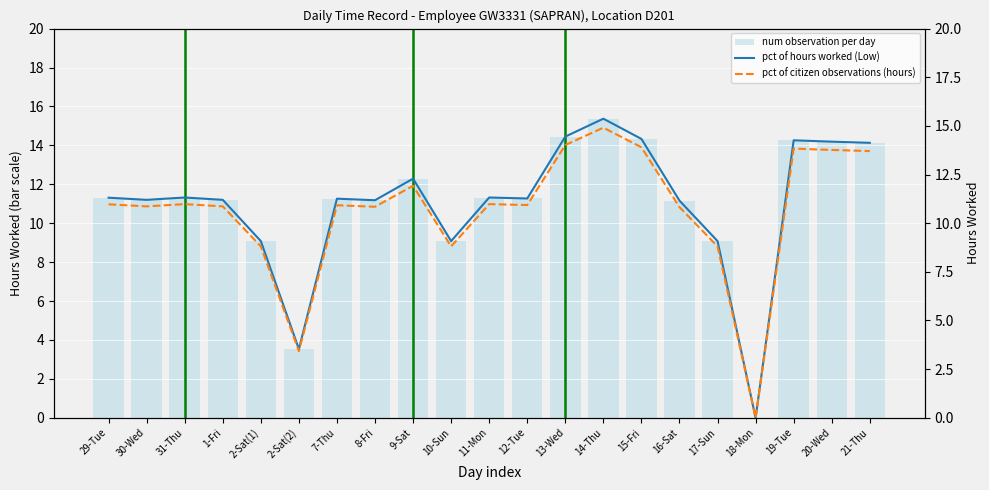

What is the average value of the pct of citizen observations (hours) series?

10.7